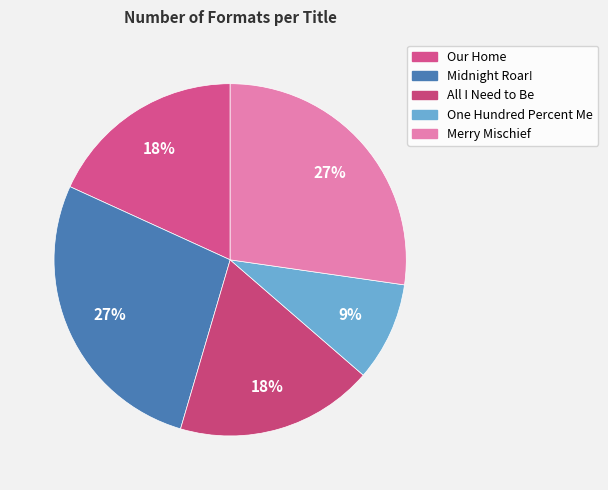

To the nearest percent, what is the average slice percentage?

20%